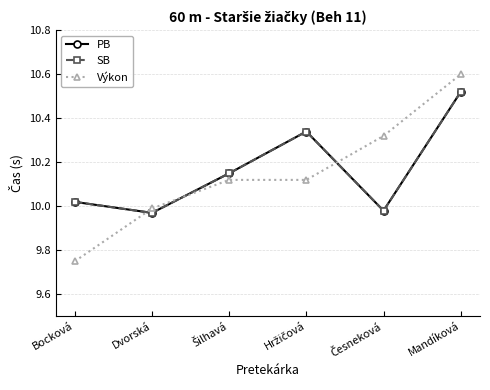

Is this an area chart (filled region under the line)?

No